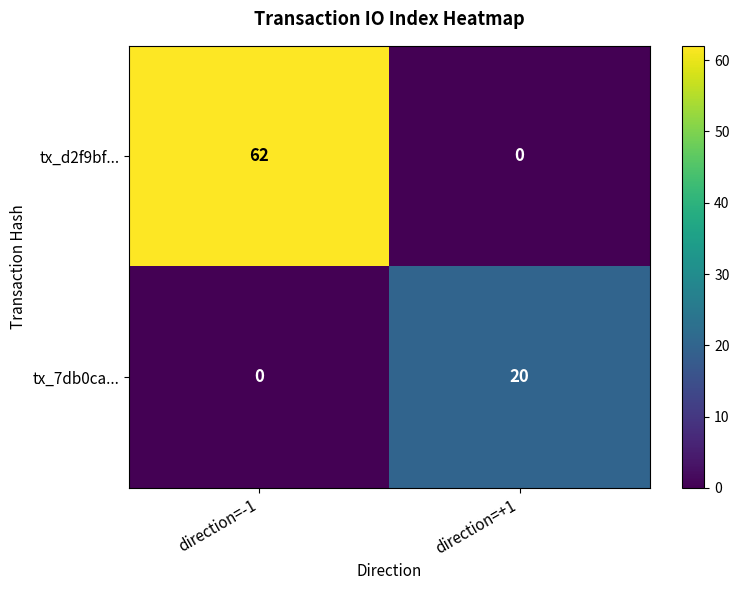

Which series has the largest range (max minus min)?

tx_d2f9bf...